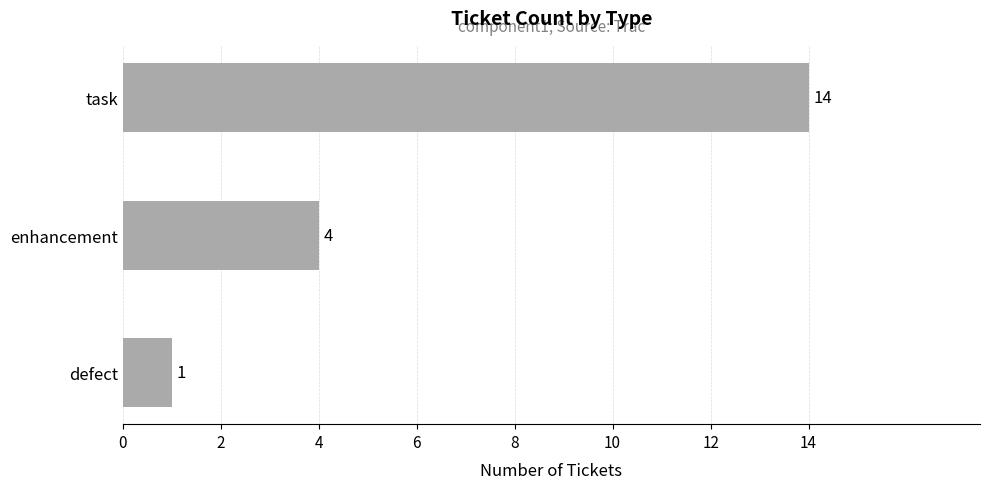

What is the sum of all values?

19